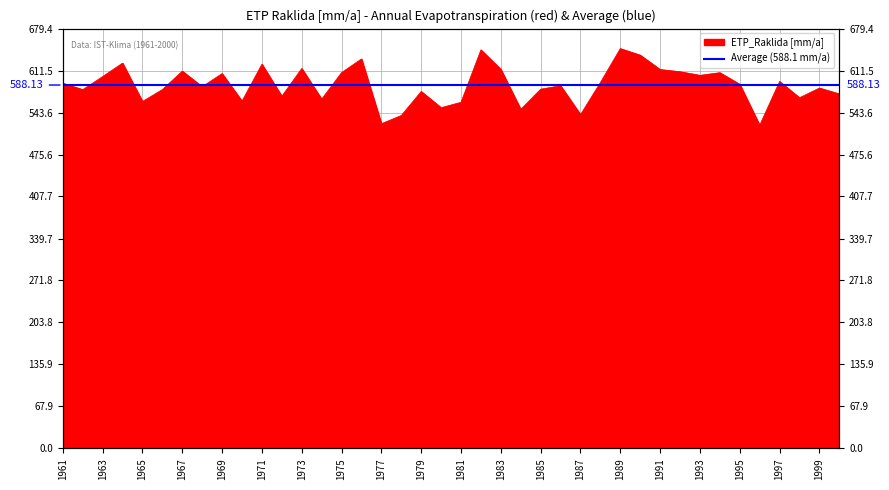

What is the difference between the maximum and minimum values?

124.1